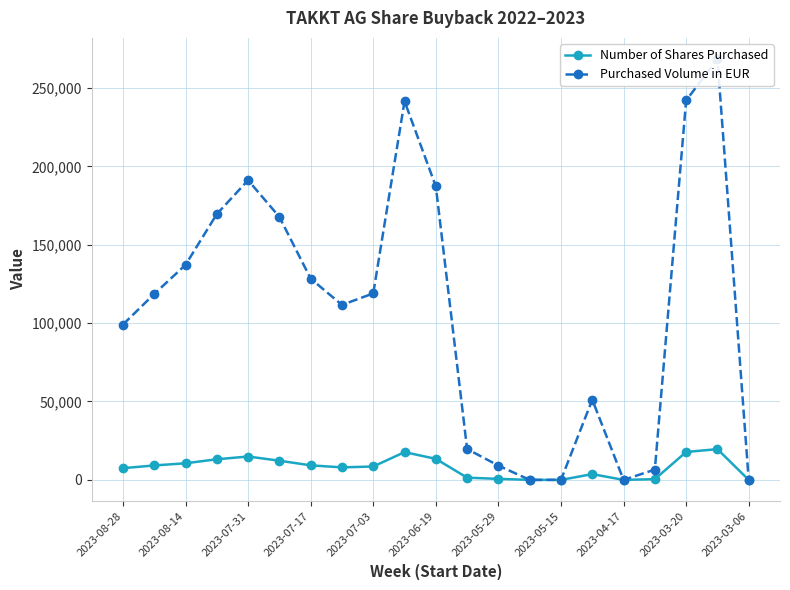

What is the spread (max minus min) of values at 15?

47478.1